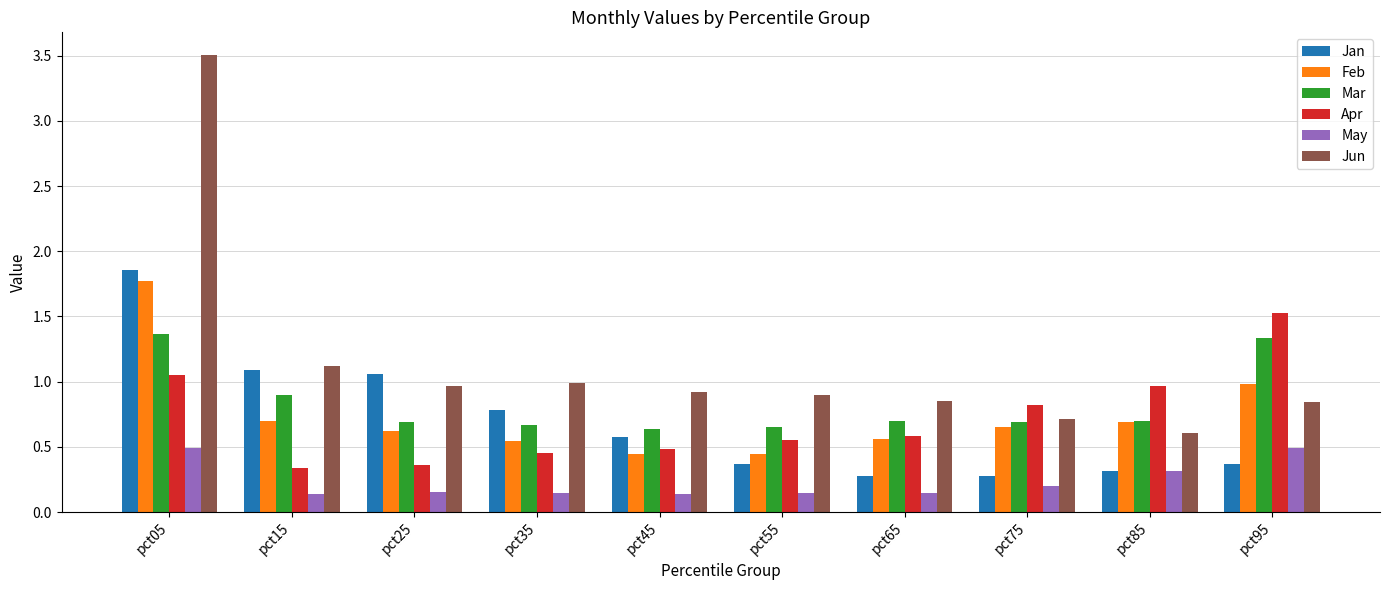

At which category is the sum across all series the highest?

pct05